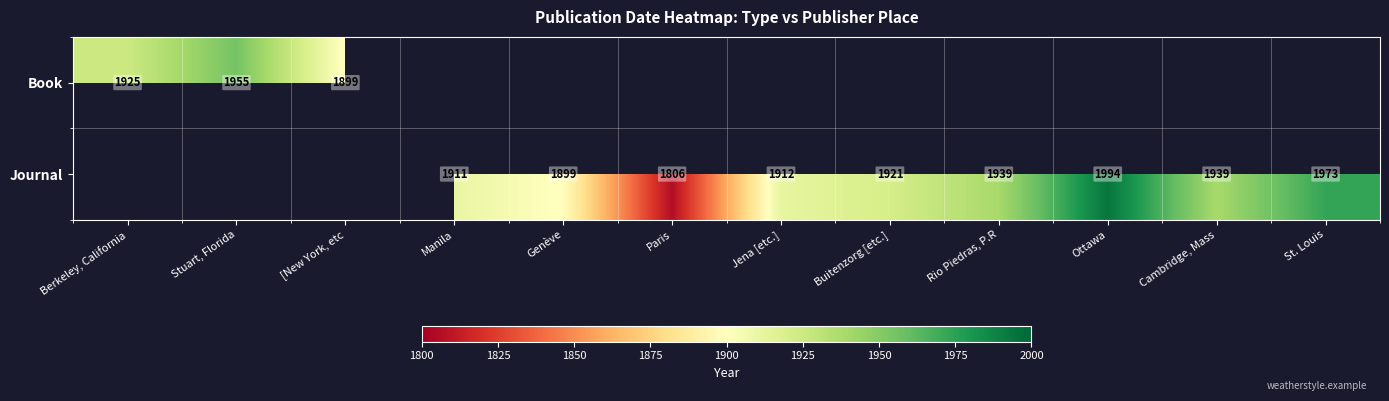

Is it true that Journal equals 1912 at Jena [etc.]?

True